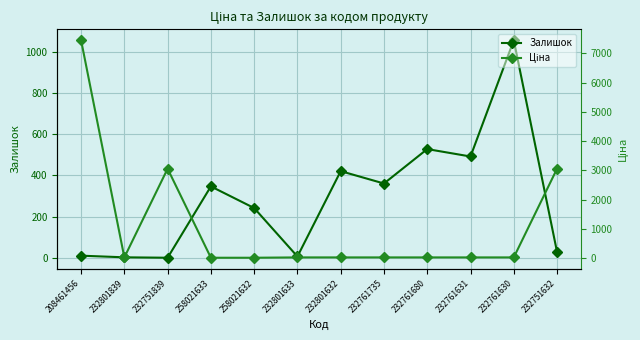

At which category is the sum across all series the highest?

208461456